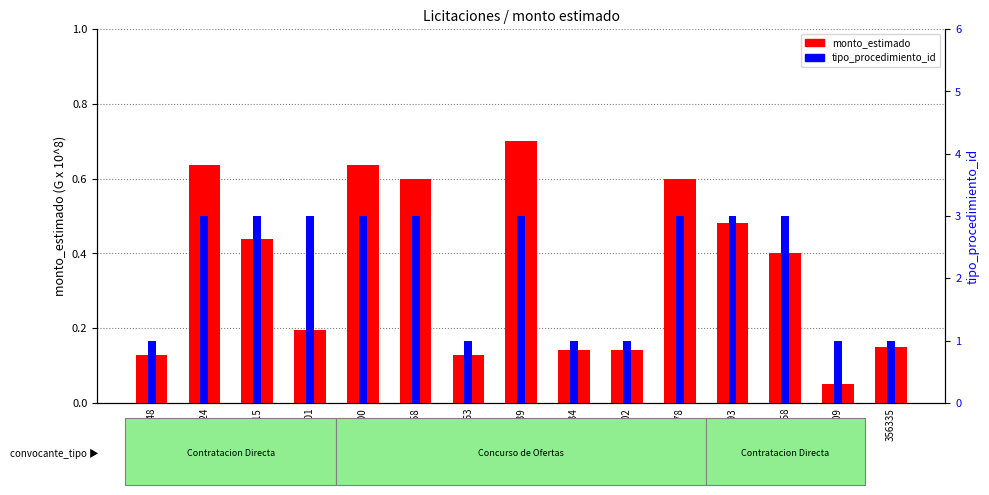

What is the sum of the monto_estimado values at 356335 and 333309?

0.2